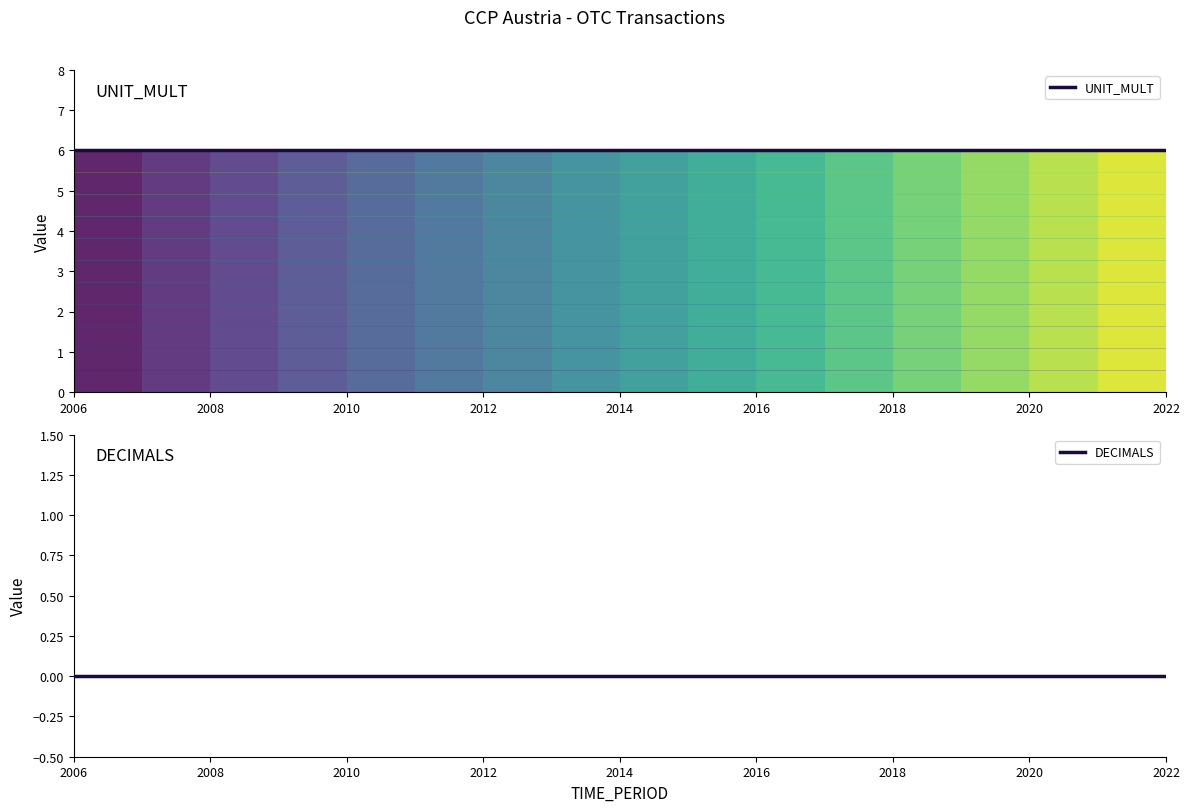

At 2014, list the series in order from smallest to largest.

DECIMALS, UNIT_MULT